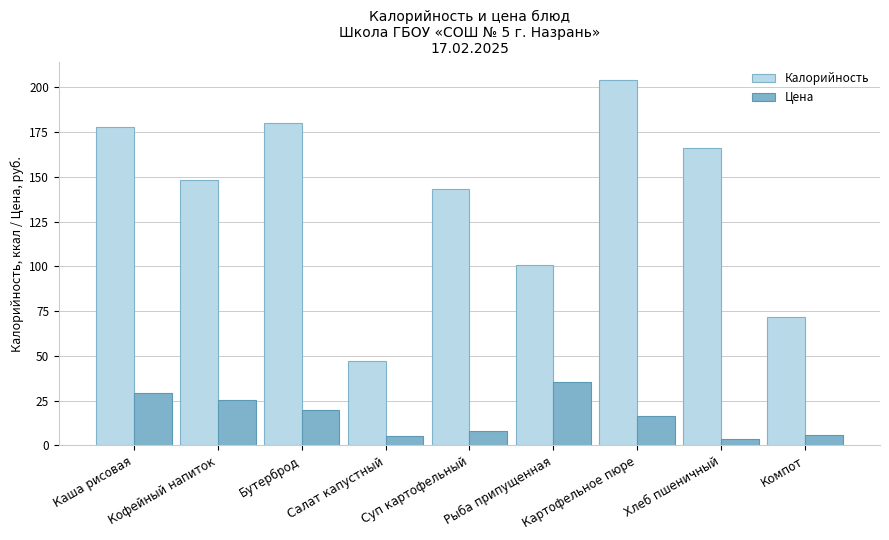

What is the difference between the highest and lowest values at Рыба припущенная?

65.8